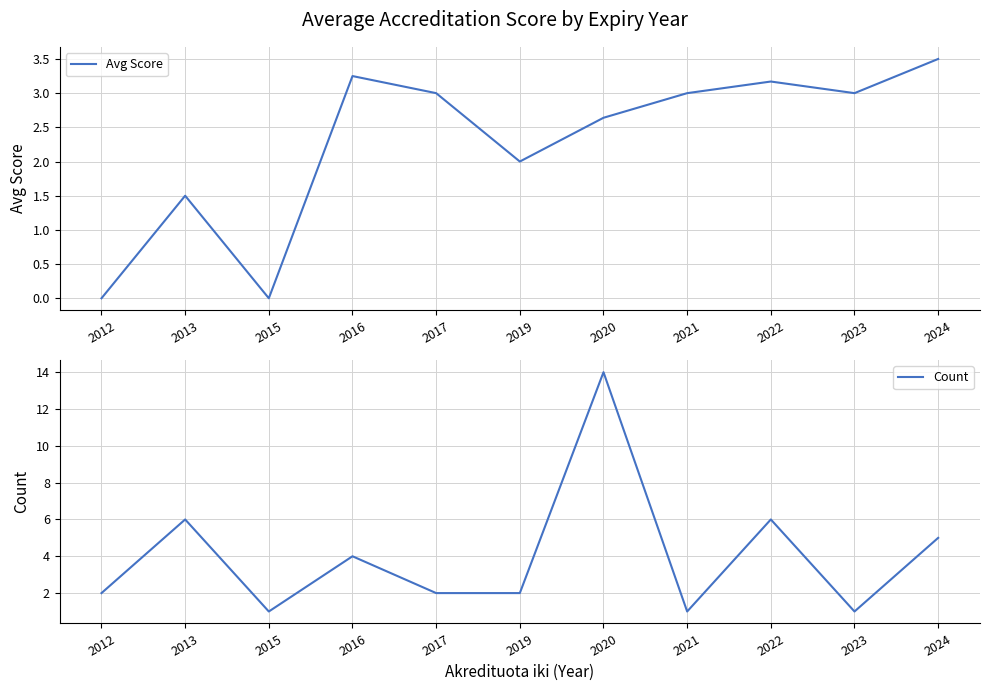

Rank the categories by Count value from highest to lowest.

2020, 2013, 2022, 2024, 2016, 2012, 2017, 2019, 2015, 2021, 2023